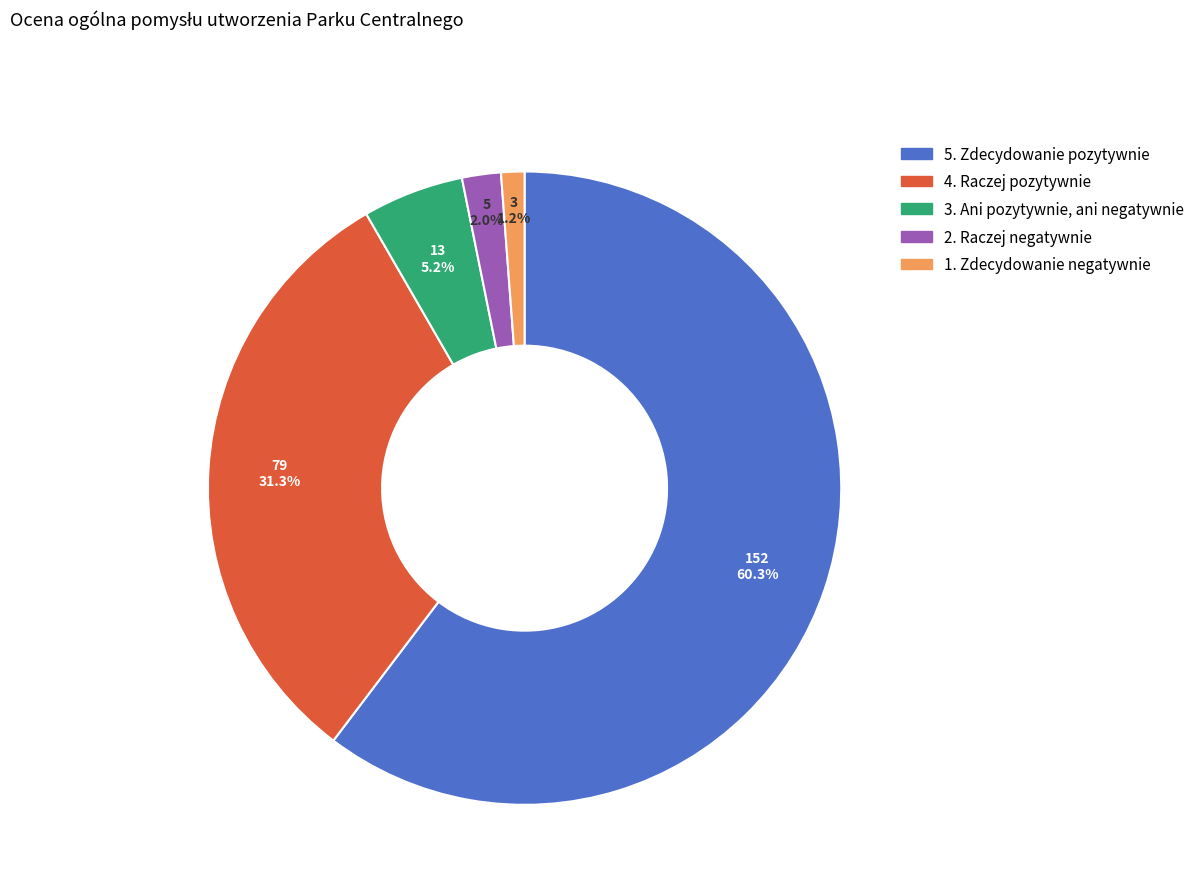

What percentage is the 1. Zdecydowanie negatywnie slice, to the nearest percent?

1%